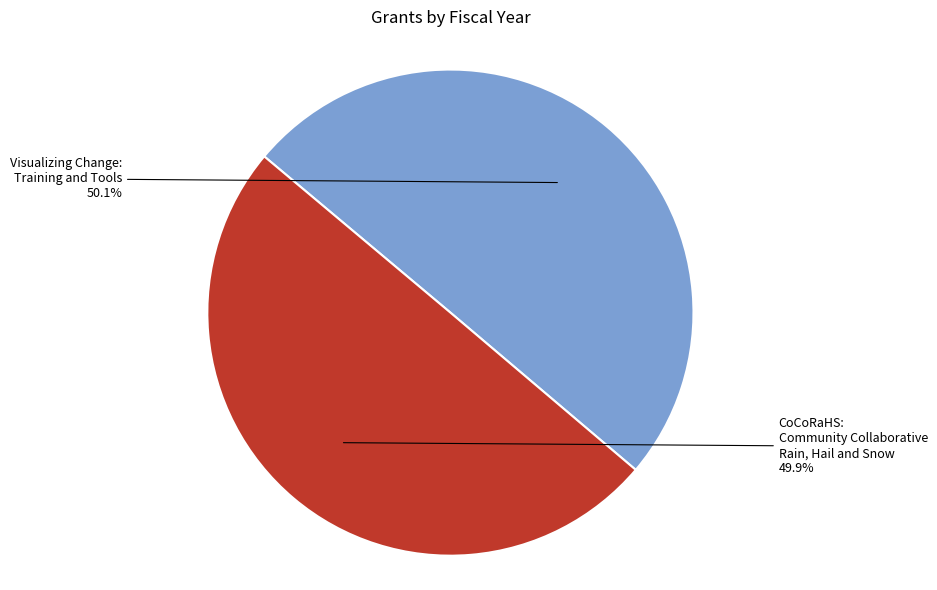

Is there a majority slice in this chart?

Yes